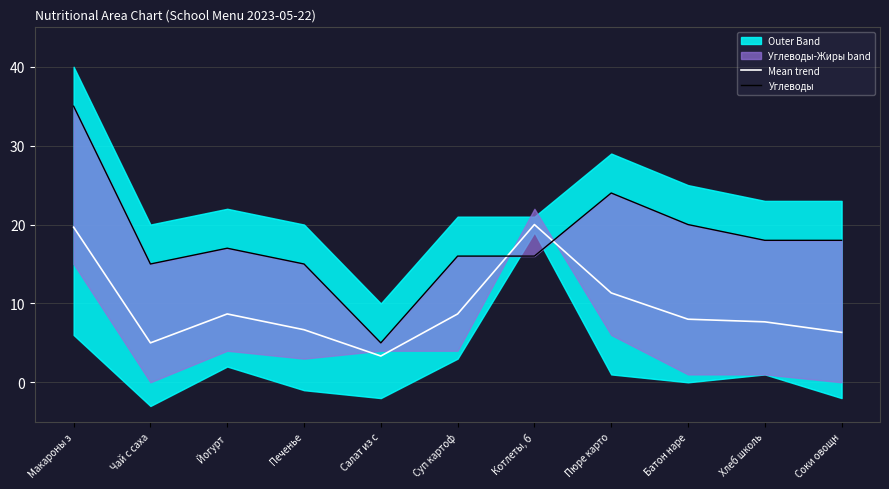

What is the maximum value for Mean trend?

20.0